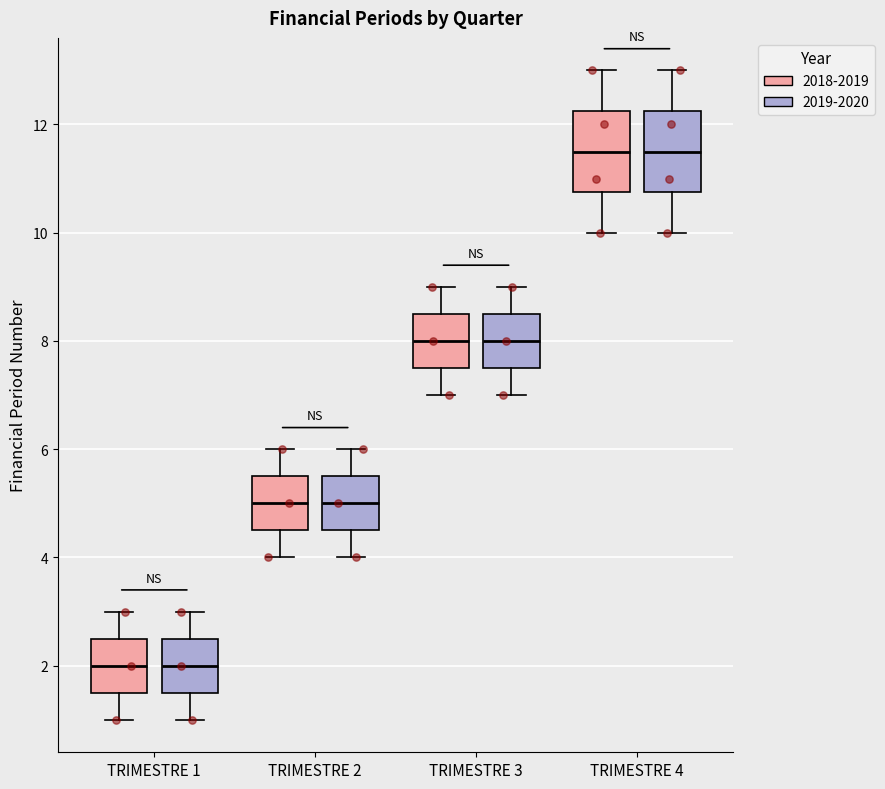

Reading left to right, transcribe this box plot: for each box, give where its median line is, the range the box spans, and where its two whiskers end, as read against the y-axis. The values are not printed on the chart, so give them approximately, as read against the axis.

TRIMESTRE 1 (2018-2019): median 2.0, box 1.6 to 2.6, whiskers 1.0 to 3.0
TRIMESTRE 1 (2019-2020): median 2.0, box 1.6 to 2.6, whiskers 1.0 to 3.0
TRIMESTRE 2 (2018-2019): median 5.0, box 4.6 to 5.6, whiskers 4.0 to 6.0
TRIMESTRE 2 (2019-2020): median 5.0, box 4.6 to 5.6, whiskers 4.0 to 6.0
TRIMESTRE 3 (2018-2019): median 8.0, box 7.6 to 8.6, whiskers 7.0 to 9.0
TRIMESTRE 3 (2019-2020): median 8.0, box 7.6 to 8.6, whiskers 7.0 to 9.0
TRIMESTRE 4 (2018-2019): median 11.6, box 10.8 to 12.2, whiskers 10.0 to 13.0
TRIMESTRE 4 (2019-2020): median 11.6, box 10.8 to 12.2, whiskers 10.0 to 13.0